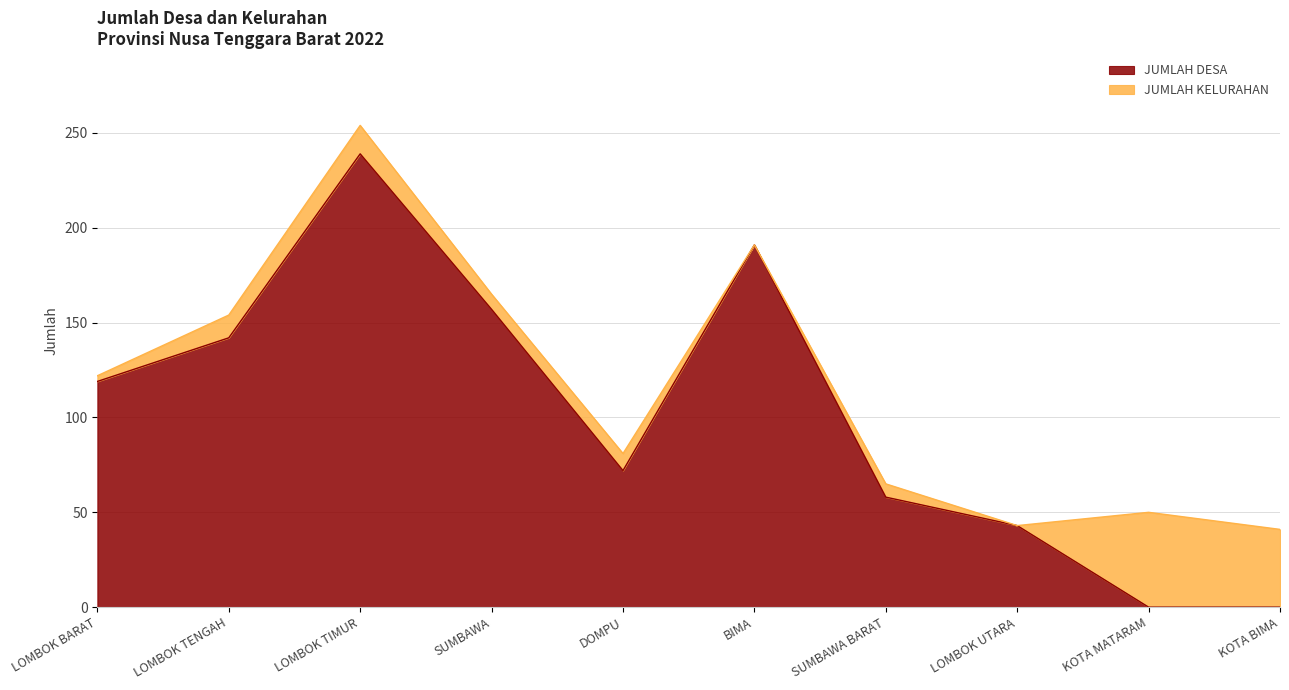

How many data points are above 119?

4